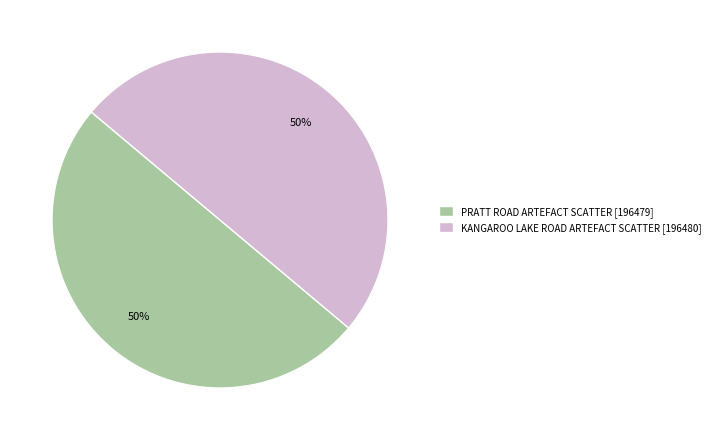

Combined, do PRATT ROAD ARTEFACT SCATTER [196479] and KANGAROO LAKE ROAD ARTEFACT SCATTER [196480] account for over 50%?

Yes